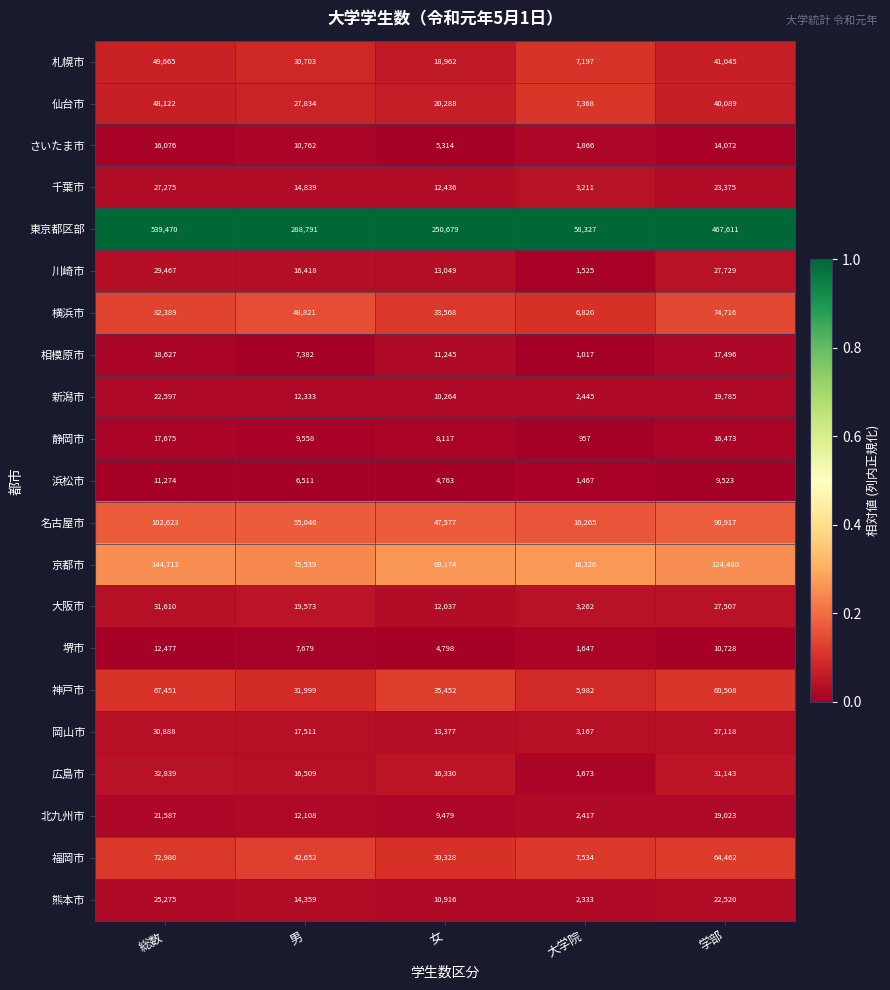

Which series has the largest total across all categories?

東京都区部